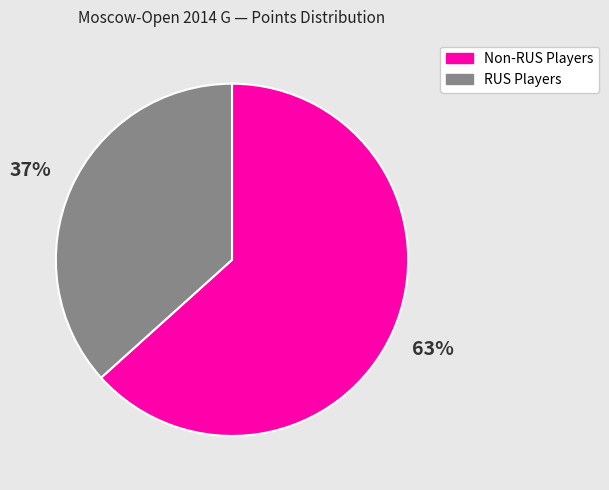

Is there a majority slice in this chart?

Yes